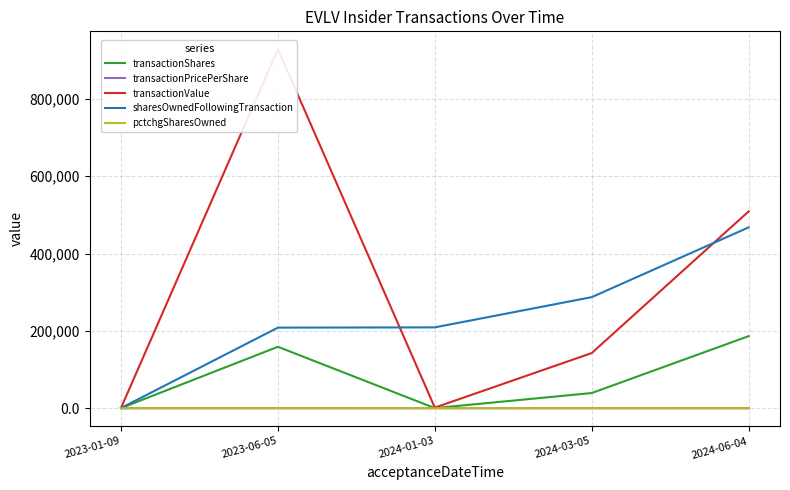

What is the maximum value shown in the chart?

928507.0